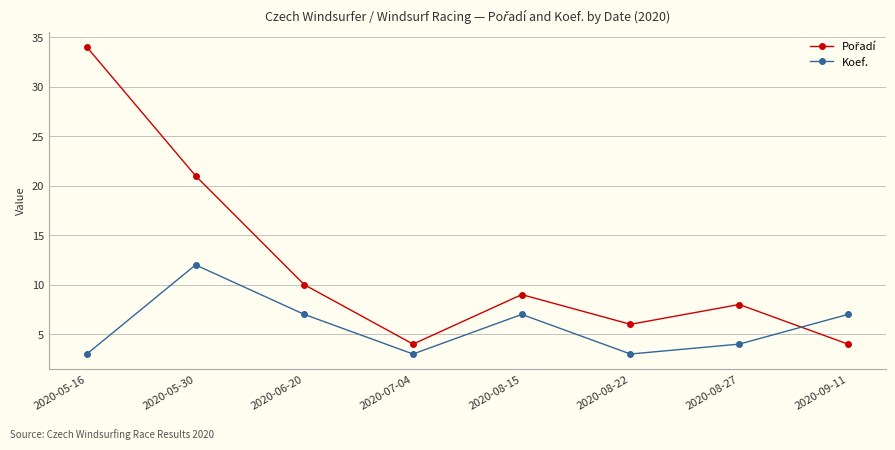

What is the difference between the second highest and minimum values in the Koef. series?

4